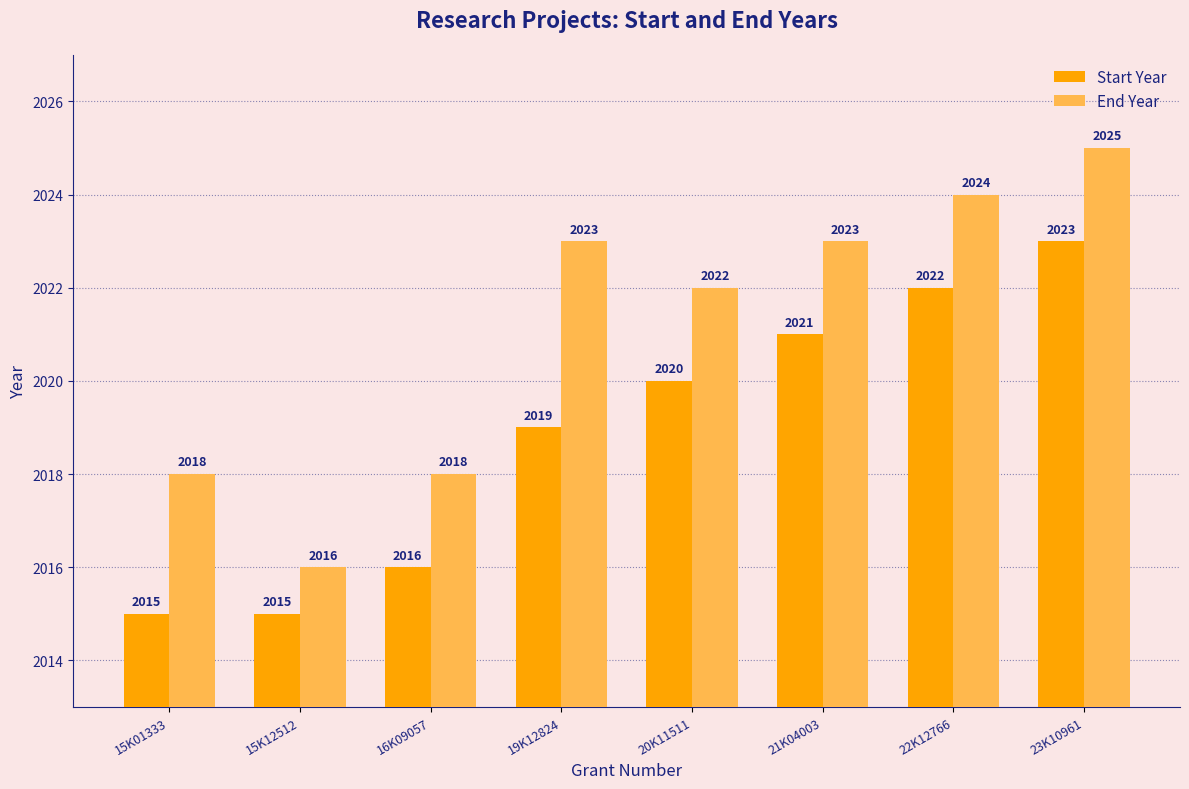

Count the Start Year values in the range 2016 to 2022.

5